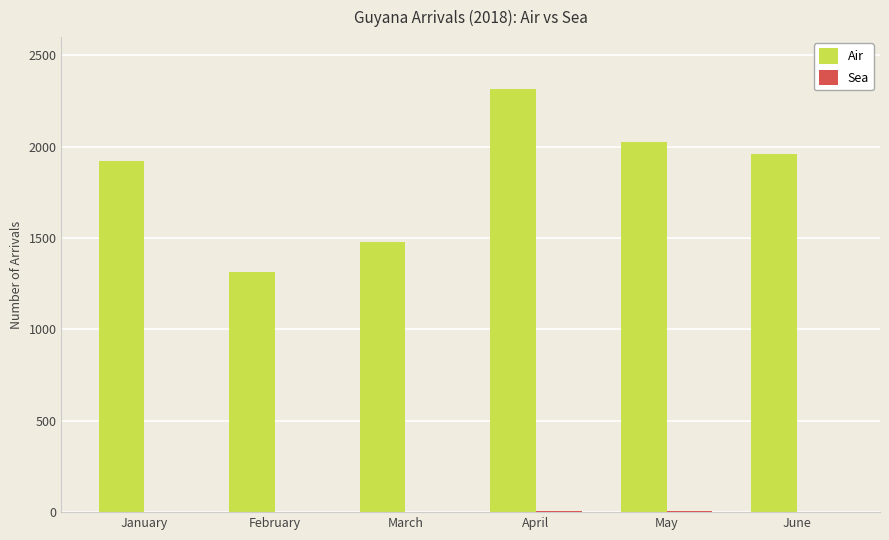

At which label is Air closest to 1817?

January